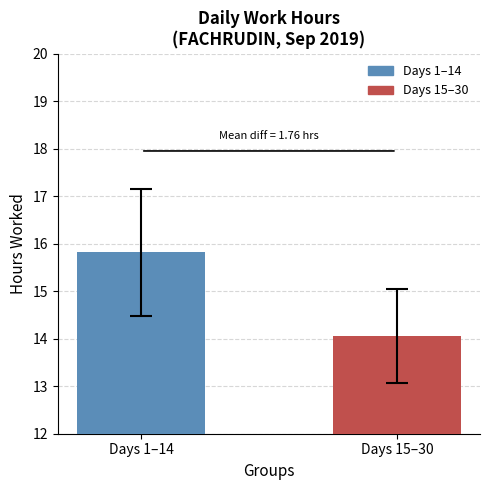

At which label does the data first exceed 15?

Days 1–14